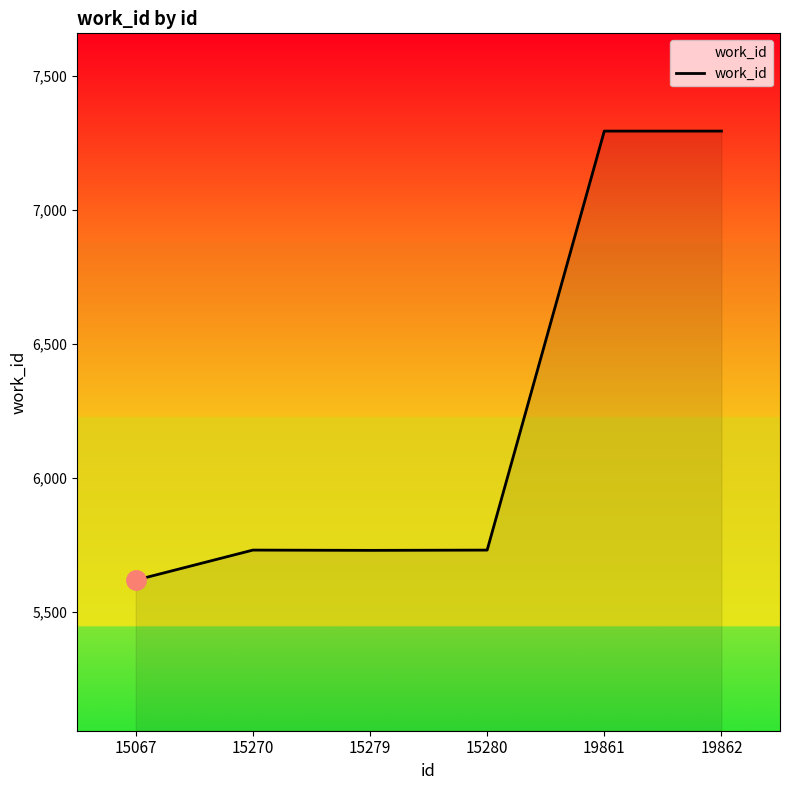

Which category has the lowest value across all series?

15067